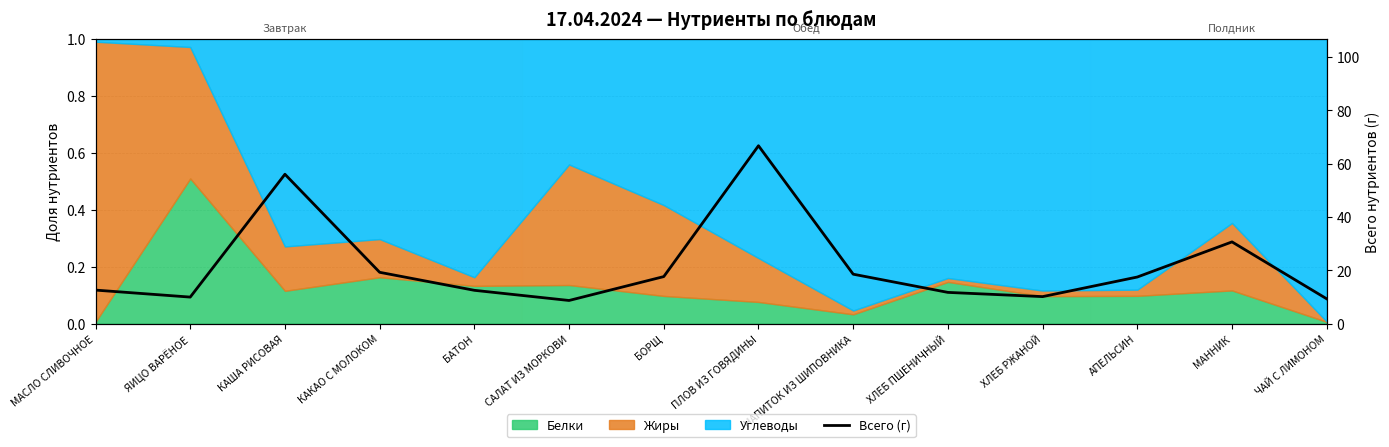

Rank the categories by value from highest to lowest.

ПЛОВ ИЗ ГОВЯДИНЫ, КАША РИСОВАЯ, МАННИК, КАКАО С МОЛОКОМ, НАПИТОК ИЗ ШИПОВНИКА, БОРЩ, АПЕЛЬСИН, МАСЛО СЛИВОЧНОЕ, БАТОН, ХЛЕБ ПШЕНИЧНЫЙ, ХЛЕБ РЖАНОЙ, ЯИЦО ВАРЁНОЕ, ЧАЙ С ЛИМОНОМ, САЛАТ ИЗ МОРКОВИ